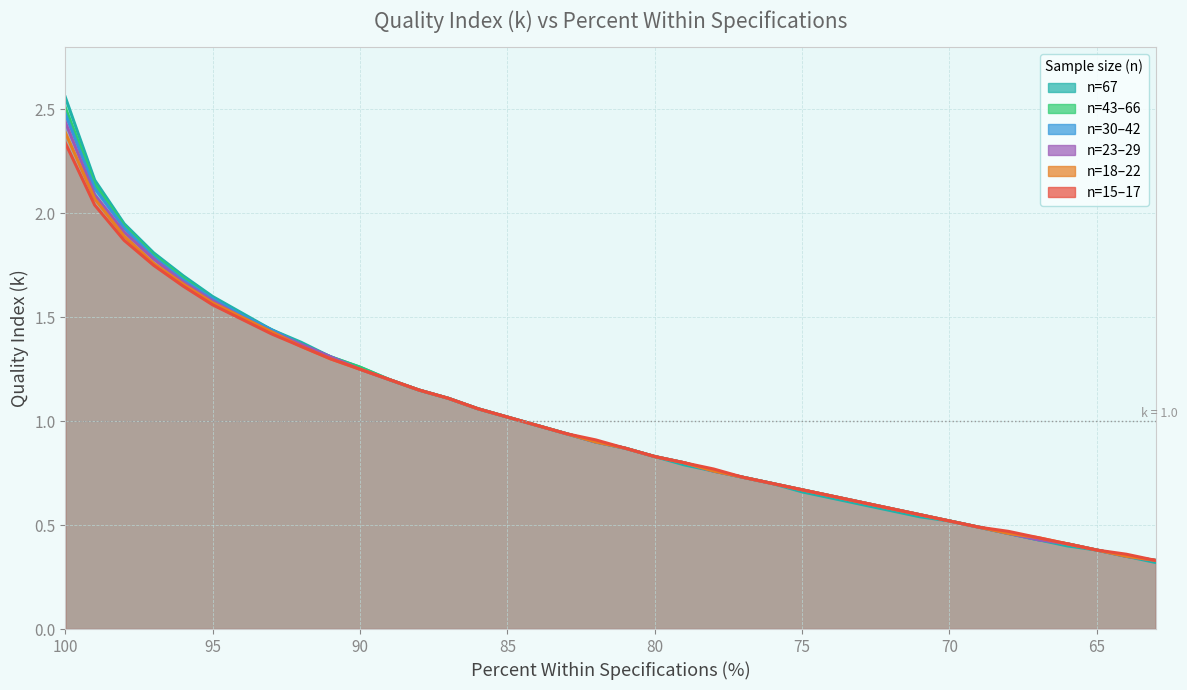

Reading left to right, extract all data points from this chart.

n=67: 100=2.6	99=2.2	98=1.9	97=1.8	96=1.7	95=1.6	94=1.5	93=1.4	92=1.4	91=1.3	90=1.3	89=1.2	88=1.1	87=1.1	86=1.1	85=1.0	84=1.0	83=0.9	82=0.9	81=0.9	80=0.8	79=0.8	78=0.8	77=0.7	76=0.7	75=0.7	74=0.6	73=0.6	72=0.6	71=0.5	70=0.5	69=0.5	68=0.5	67=0.4	66=0.4	65=0.4	64=0.3	63=0.3
n=43–66: 100=2.5	99=2.1	98=1.9	97=1.8	96=1.7	95=1.6	94=1.5	93=1.4	92=1.4	91=1.3	90=1.3	89=1.2	88=1.1	87=1.1	86=1.1	85=1.0	84=1.0	83=0.9	82=0.9	81=0.9	80=0.8	79=0.8	78=0.8	77=0.7	76=0.7	75=0.7	74=0.6	73=0.6	72=0.6	71=0.6	70=0.5	69=0.5	68=0.5	67=0.4	66=0.4	65=0.4	64=0.3	63=0.3
n=30–42: 100=2.5	99=2.1	98=1.9	97=1.8	96=1.7	95=1.6	94=1.5	93=1.4	92=1.4	91=1.3	90=1.2	89=1.2	88=1.1	87=1.1	86=1.1	85=1.0	84=1.0	83=0.9	82=0.9	81=0.9	80=0.8	79=0.8	78=0.8	77=0.7	76=0.7	75=0.7	74=0.6	73=0.6	72=0.6	71=0.6	70=0.5	69=0.5	68=0.5	67=0.4	66=0.4	65=0.4	64=0.3	63=0.3
n=23–29: 100=2.4	99=2.1	98=1.9	97=1.8	96=1.7	95=1.6	94=1.5	93=1.4	92=1.4	91=1.3	90=1.2	89=1.2	88=1.1	87=1.1	86=1.1	85=1.0	84=1.0	83=0.9	82=0.9	81=0.9	80=0.8	79=0.8	78=0.8	77=0.7	76=0.7	75=0.7	74=0.6	73=0.6	72=0.6	71=0.6	70=0.5	69=0.5	68=0.5	67=0.4	66=0.4	65=0.4	64=0.3	63=0.3
n=18–22: 100=2.4	99=2.1	98=1.9	97=1.8	96=1.7	95=1.6	94=1.5	93=1.4	92=1.4	91=1.3	90=1.2	89=1.2	88=1.1	87=1.1	86=1.1	85=1.0	84=1.0	83=0.9	82=0.9	81=0.9	80=0.8	79=0.8	78=0.8	77=0.7	76=0.7	75=0.7	74=0.6	73=0.6	72=0.6	71=0.6	70=0.5	69=0.5	68=0.5	67=0.4	66=0.4	65=0.4	64=0.3	63=0.3
n=15–17: 100=2.3	99=2.0	98=1.9	97=1.8	96=1.6	95=1.6	94=1.5	93=1.4	92=1.4	91=1.3	90=1.2	89=1.2	88=1.1	87=1.1	86=1.1	85=1.0	84=1.0	83=0.9	82=0.9	81=0.9	80=0.8	79=0.8	78=0.8	77=0.7	76=0.7	75=0.7	74=0.6	73=0.6	72=0.6	71=0.6	70=0.5	69=0.5	68=0.5	67=0.4	66=0.4	65=0.4	64=0.4	63=0.3